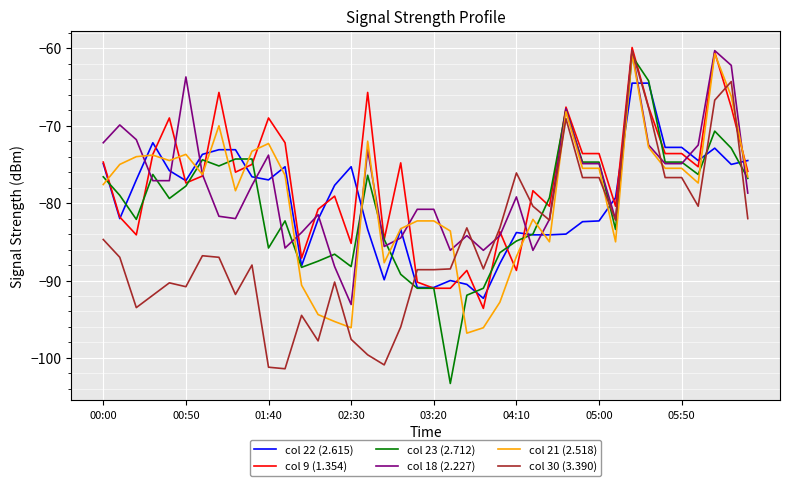

What is the lowest value of the col 9 (1.354) series?

-93.6